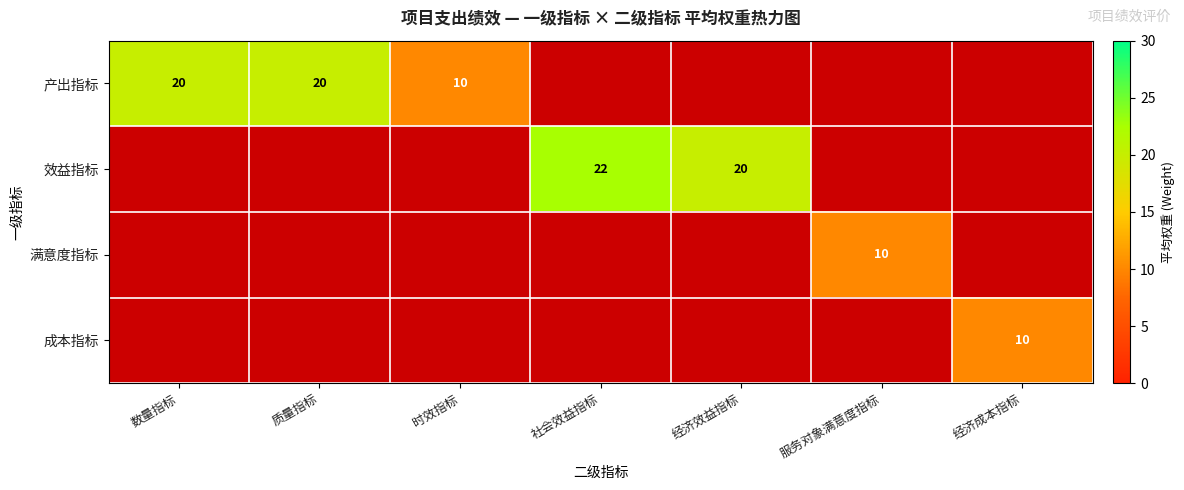

True or false: 成本指标 has a value of 10 at 经济成本指标.

True